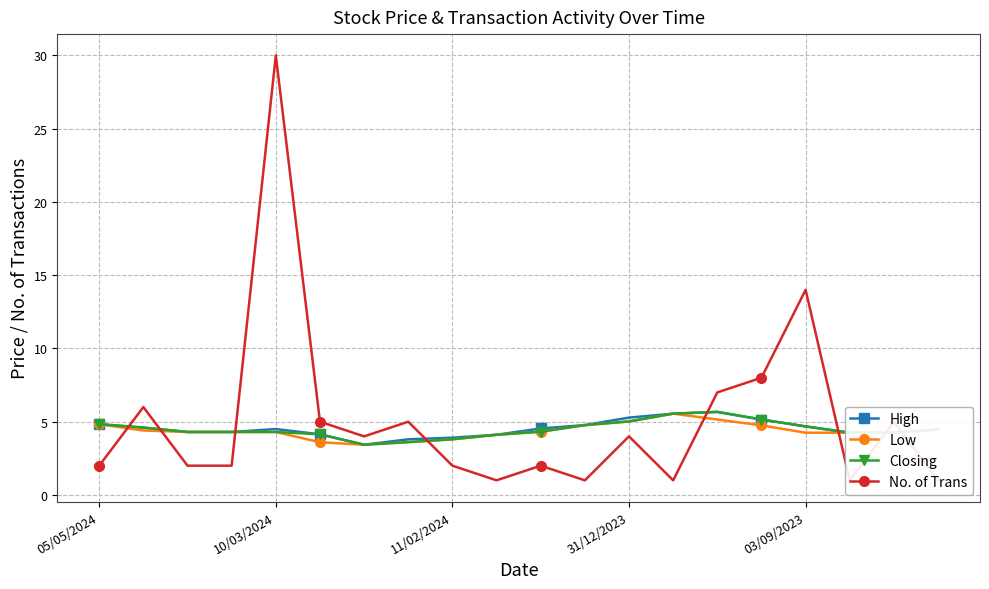

What is the lowest value of the Closing series?

3.4